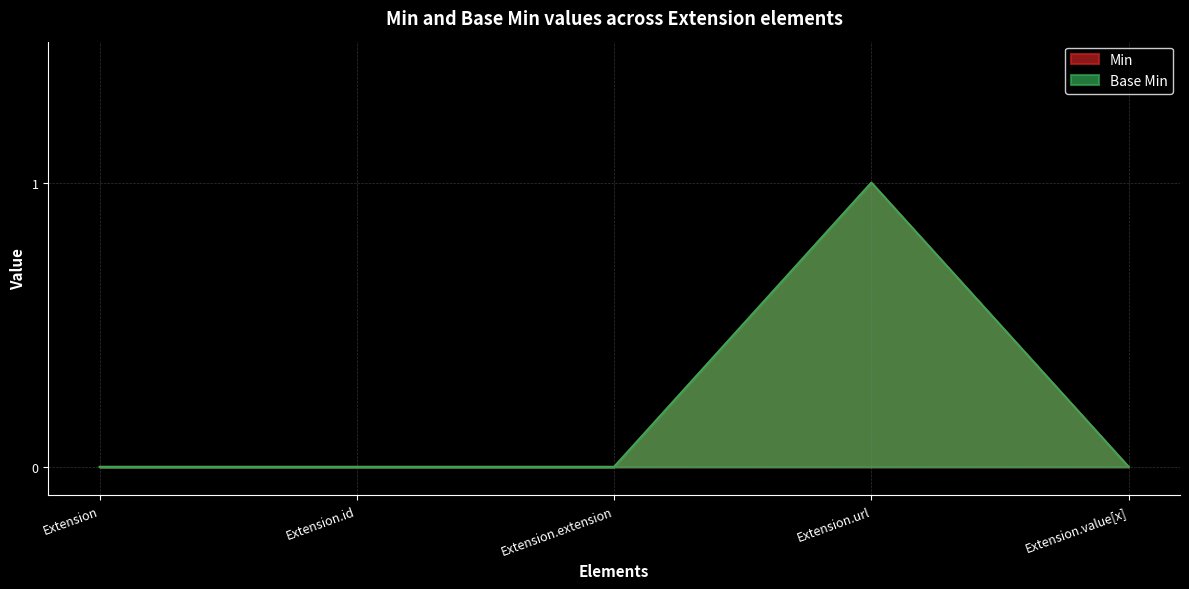

Which has a higher value, Extension.value[x] or Extension.id?

Extension.value[x]